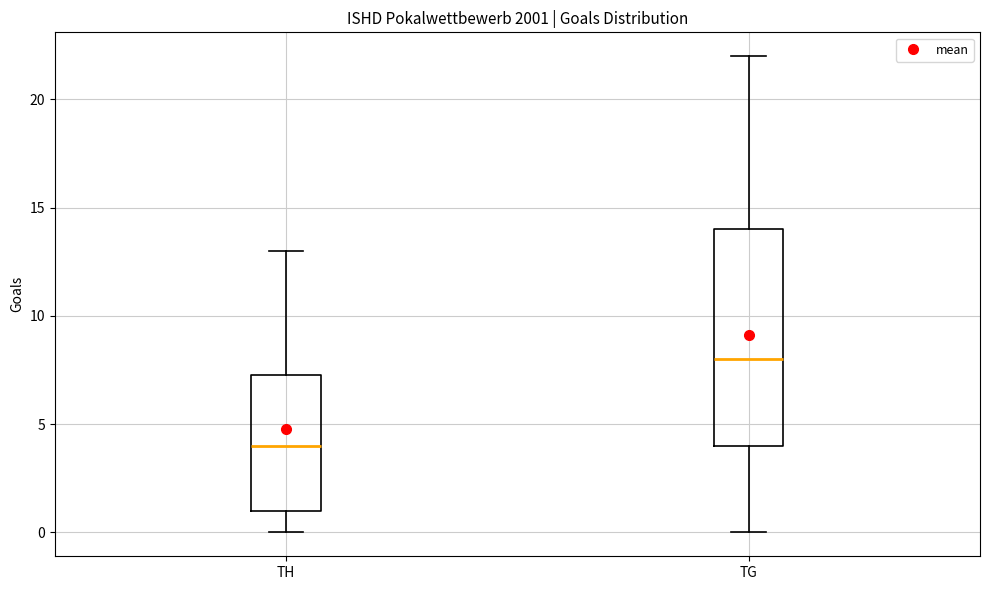

Reading left to right, read every box against the y-axis: the position of its median line, the range the box covers, and the ends of its whiskers. The values are not printed on the chart, so give them approximately, as read against the axis.

TH: median 4.0, box 1.0 to 7.5, whiskers 0.0 to 13.0
TG: median 8.0, box 4.0 to 14.0, whiskers 0.0 to 22.0